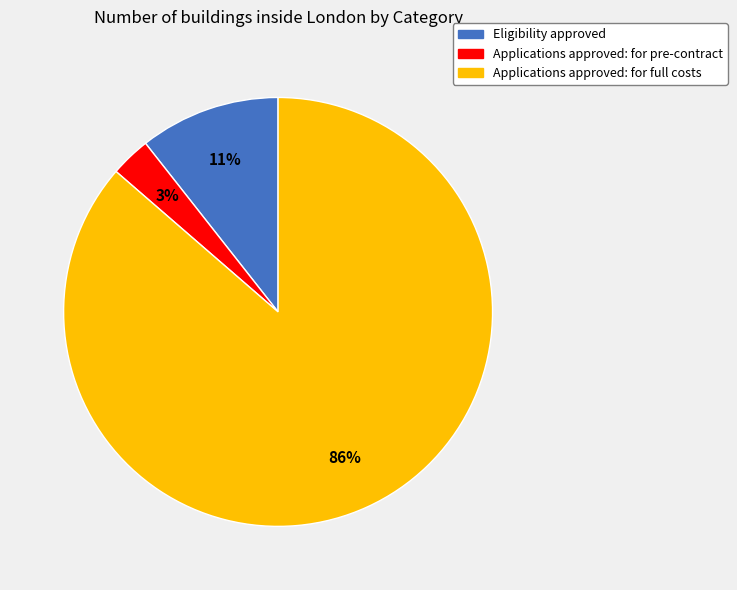

Combined, do Eligibility approved and Applications approved: for full costs account for over 50%?

Yes